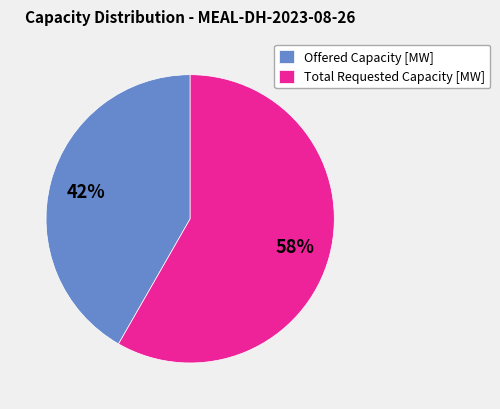

Rank the categories by value from lowest to highest.

Offered Capacity [MW], Total Requested Capacity [MW]